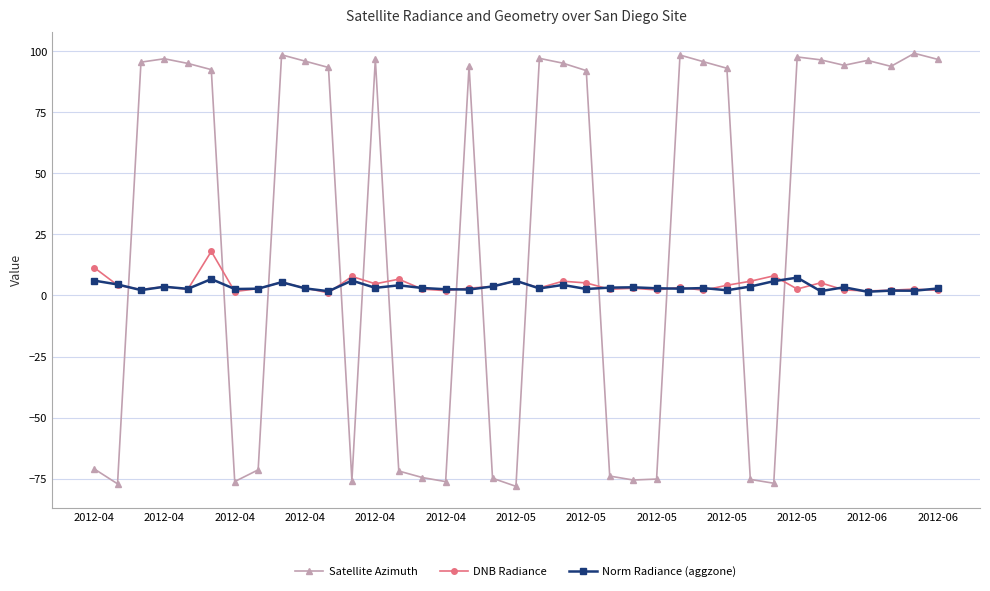

What is the maximum value for Satellite Azimuth?

99.1